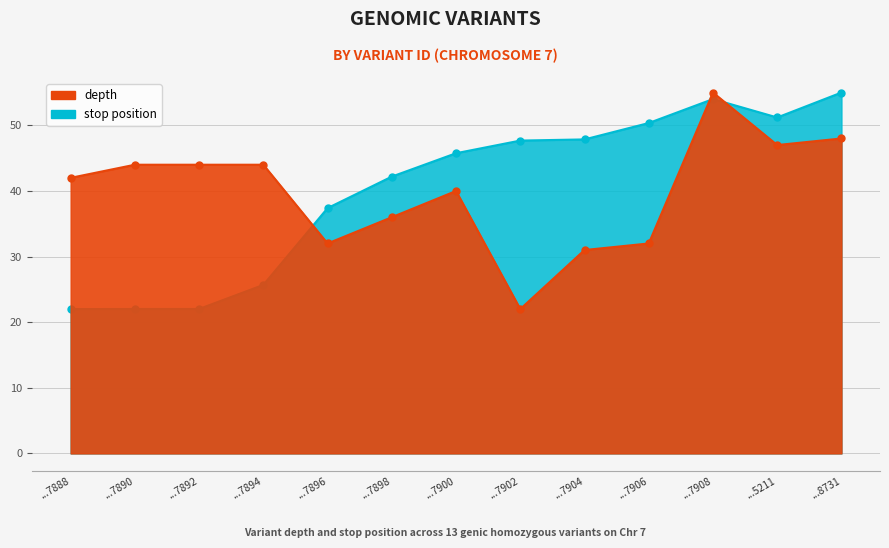

What is the spread (max minus min) of values at ...7898?

6.2